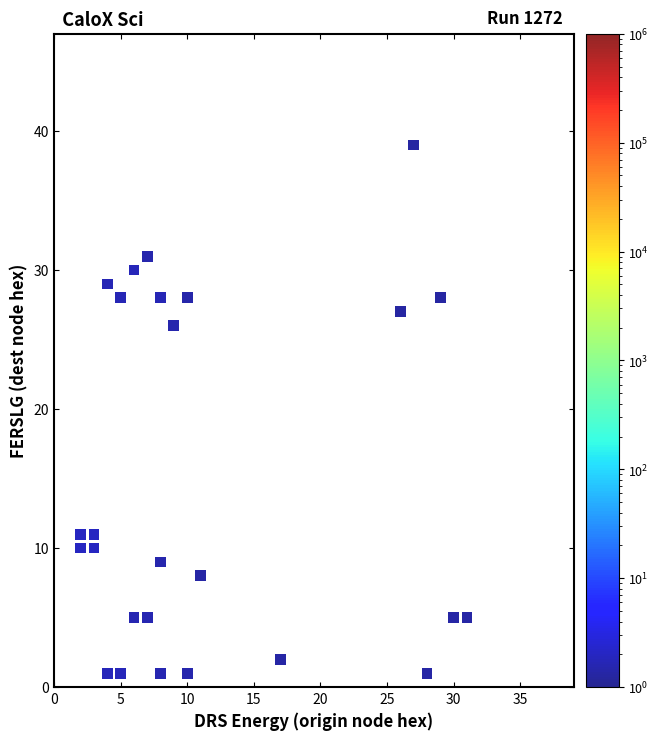

What is the range of Y values (max minus min)?

38